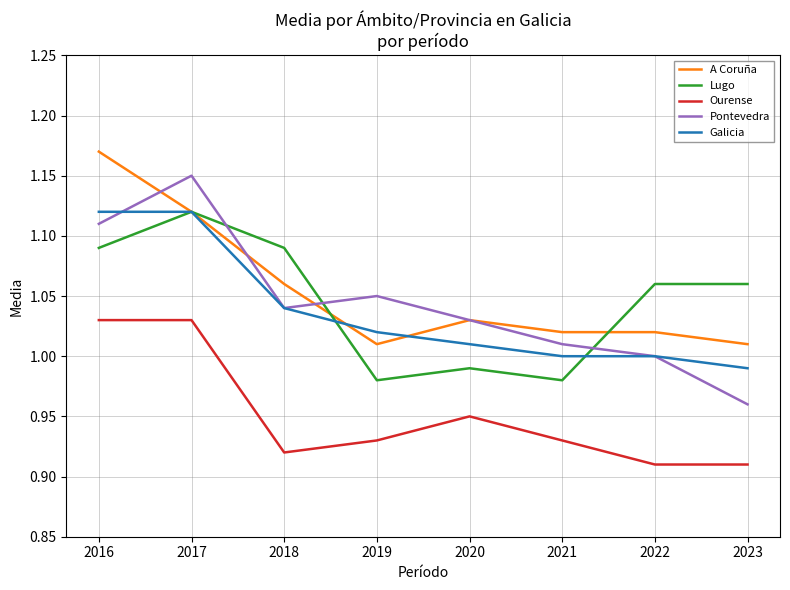

Which label corresponds to the largest value in the chart?

2016